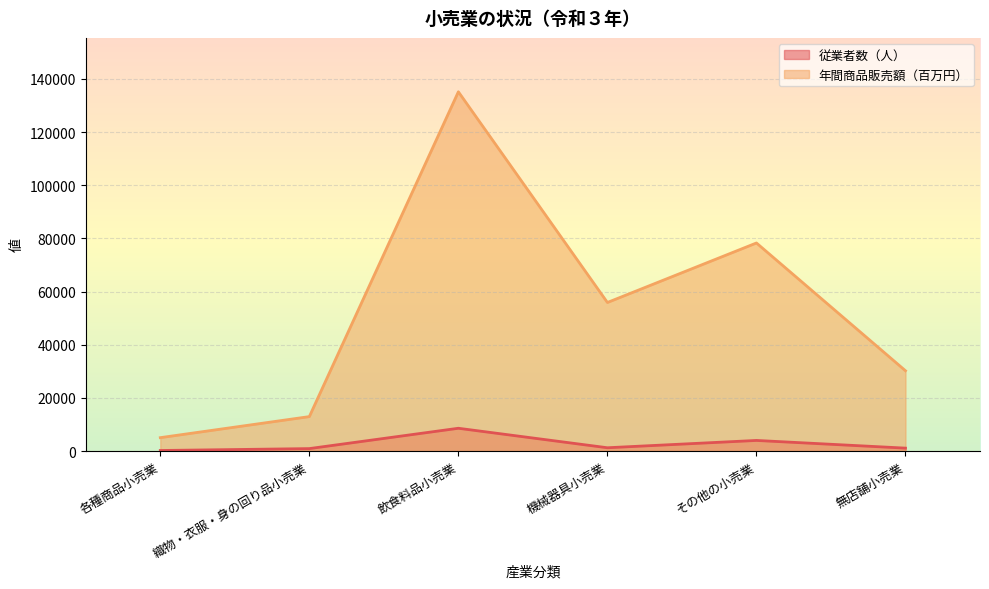

What is the minimum value for 年間商品販売額（百万円）?

5055